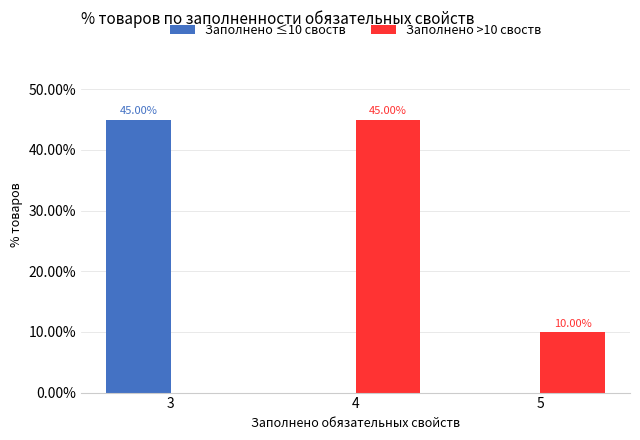

What is the sum of all Заполнено >10 своств values?

55